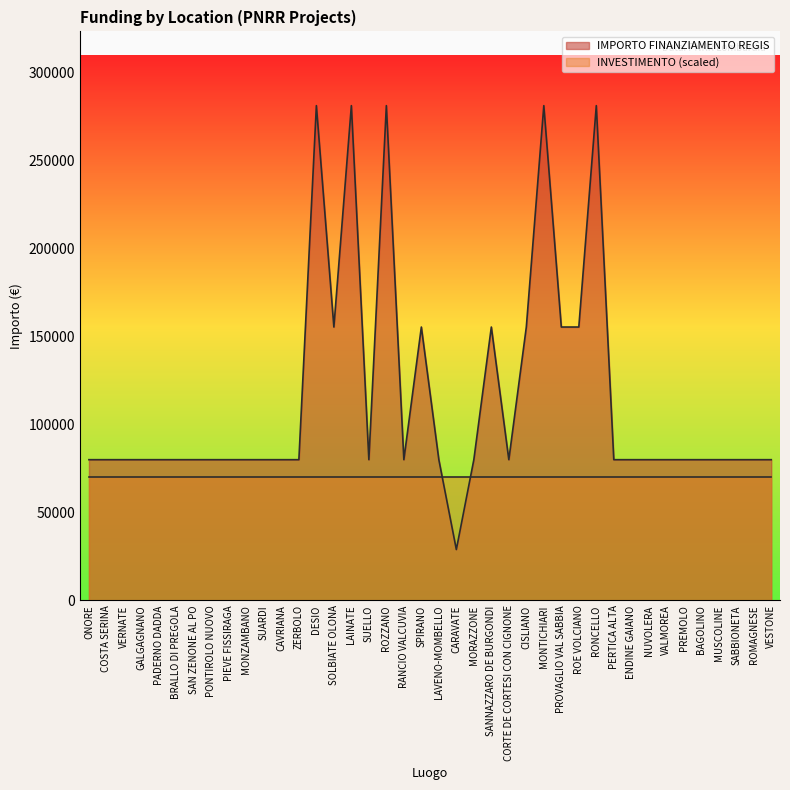

What is the value of the 9th point from the left?

79922